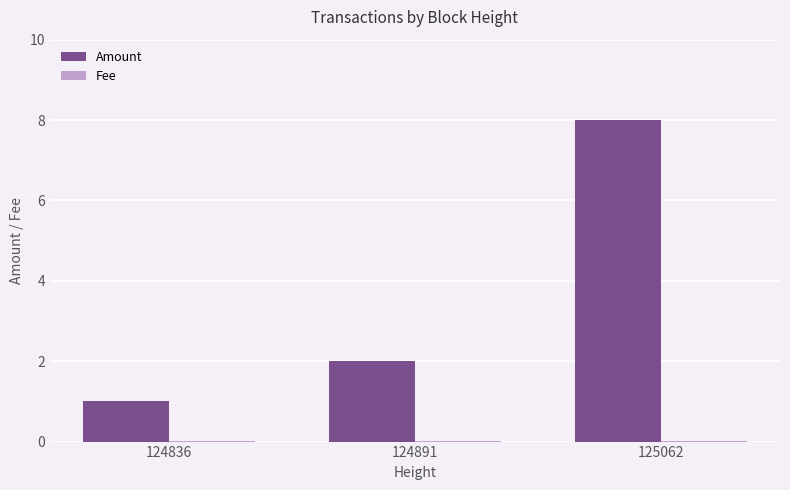

Which series has the largest total across all categories?

Amount